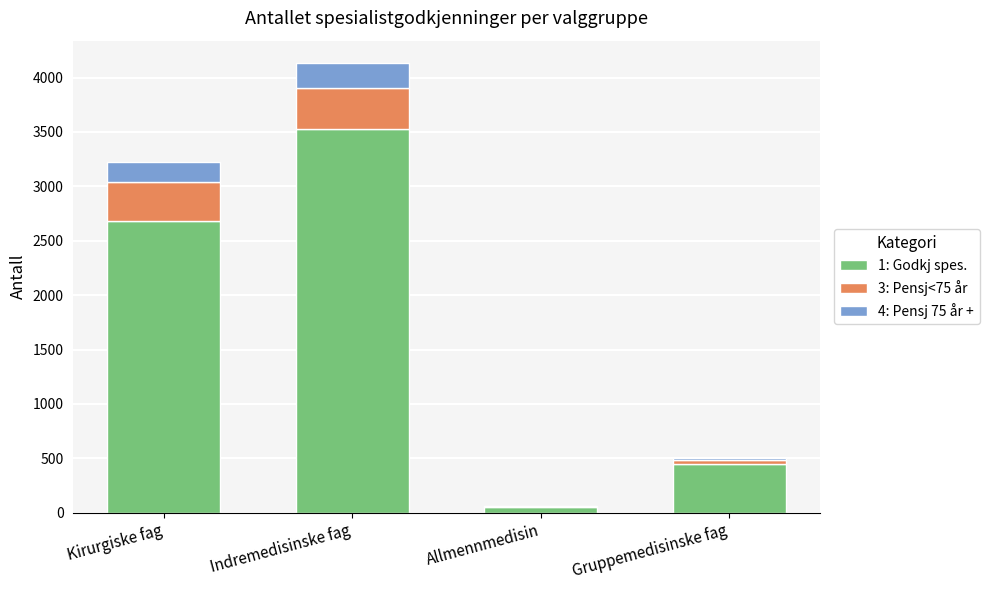

True or false: 1: Godkj spes. has a value of 444 at Gruppemedisinske fag.

True